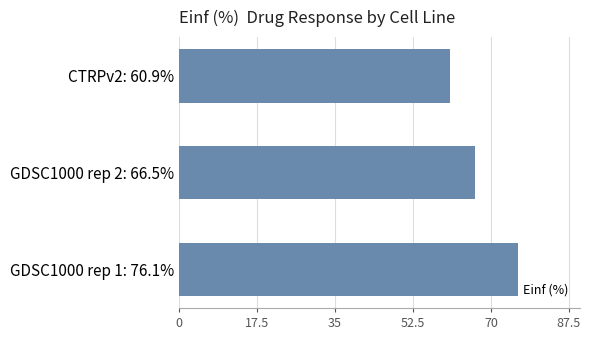

How many bars are there in total?

3